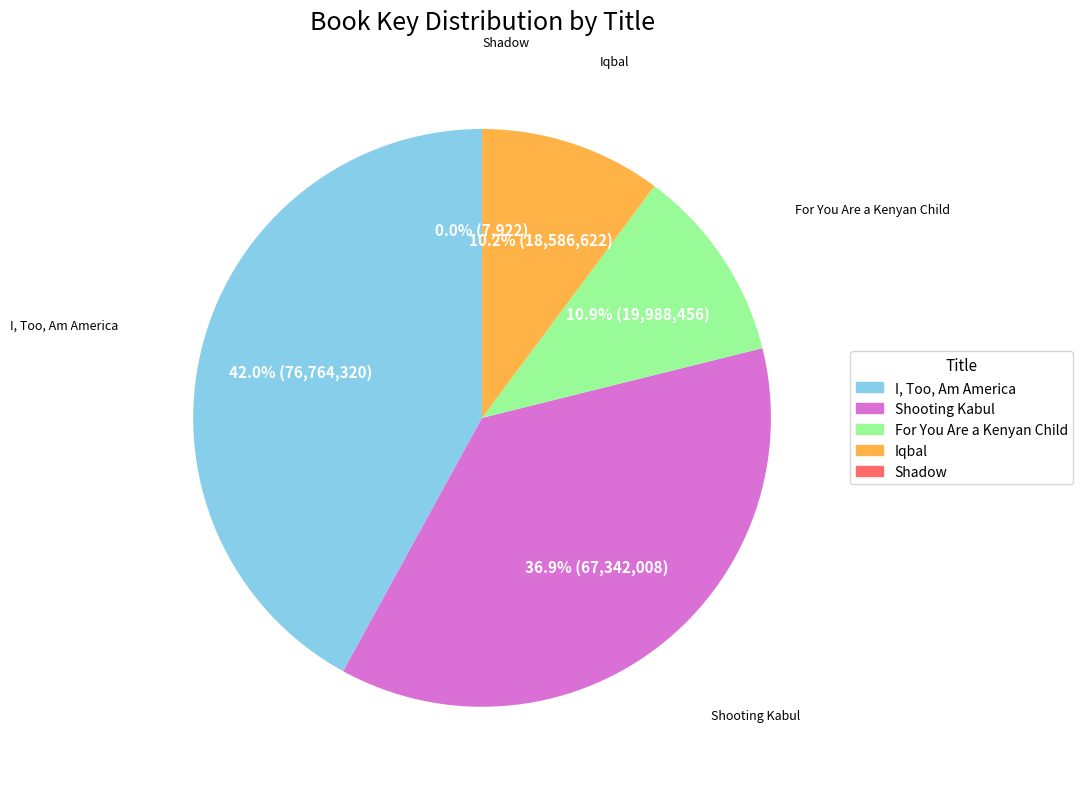

Is For You Are a Kenyan Child the majority of the pie?

No